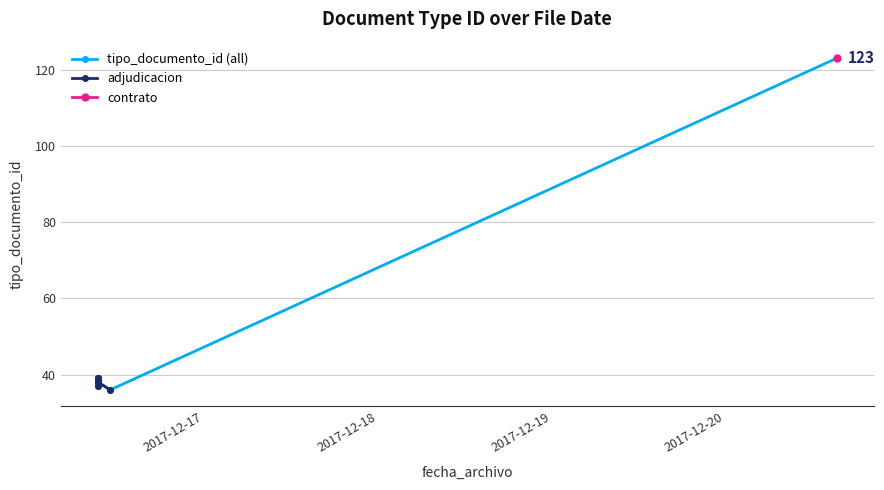

Reading left to right, what are all the values shown in this chart?

2017-12-16 09:21:45=38	2017-12-16 09:21:24=38	2017-12-16 09:21:08=38	2017-12-16 11:01:54=36	2017-12-16 09:20:42=39	2017-12-16 09:19:57=39	2017-12-20 15:22:08=123	2017-12-16 09:19:57=37